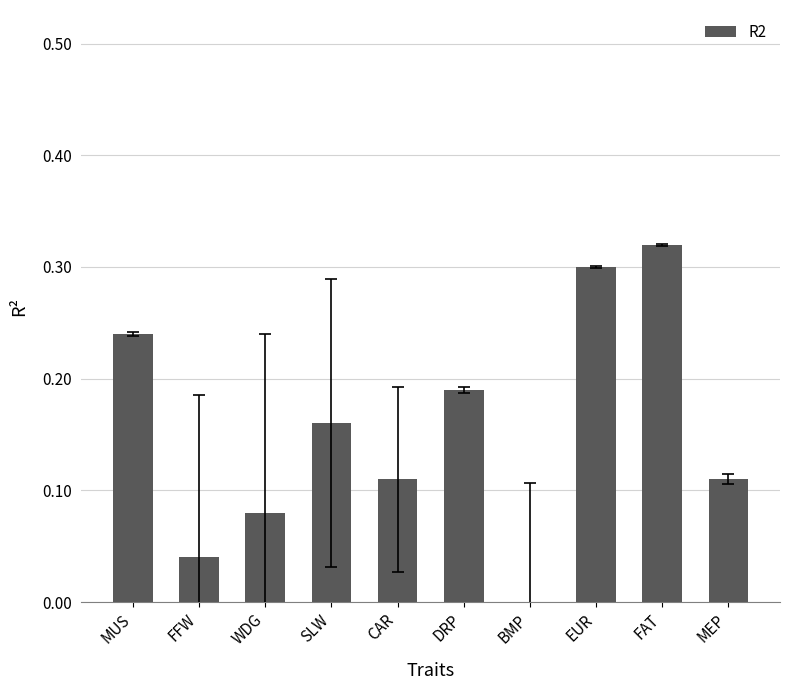

Which label corresponds to the largest value in the chart?

FAT